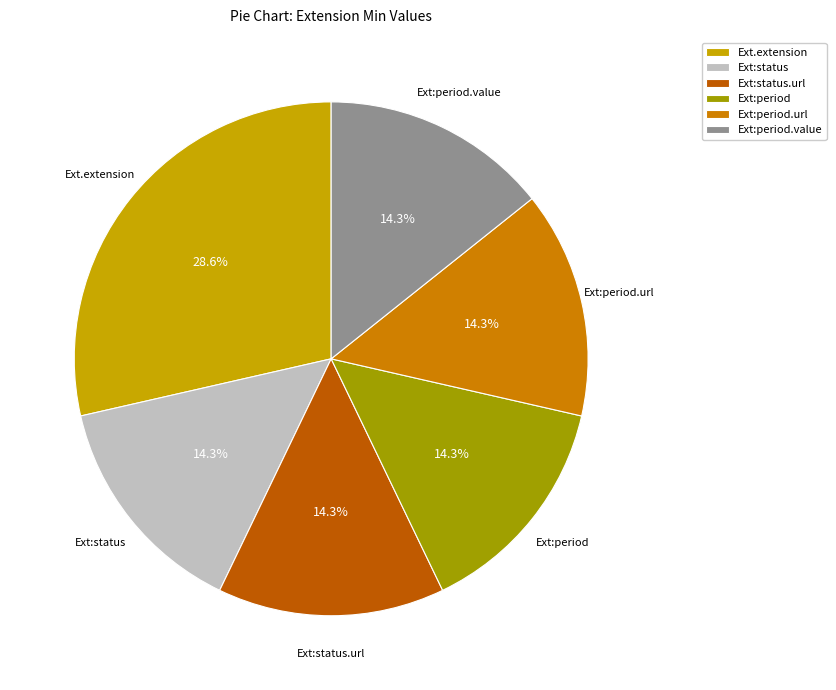

Which slice is the largest?

Ext.extension